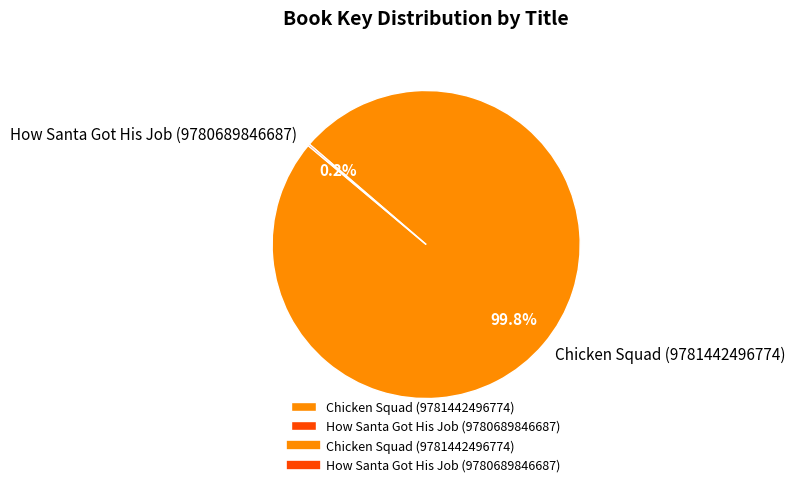

Which slice is the largest?

Chicken Squad (9781442496774)